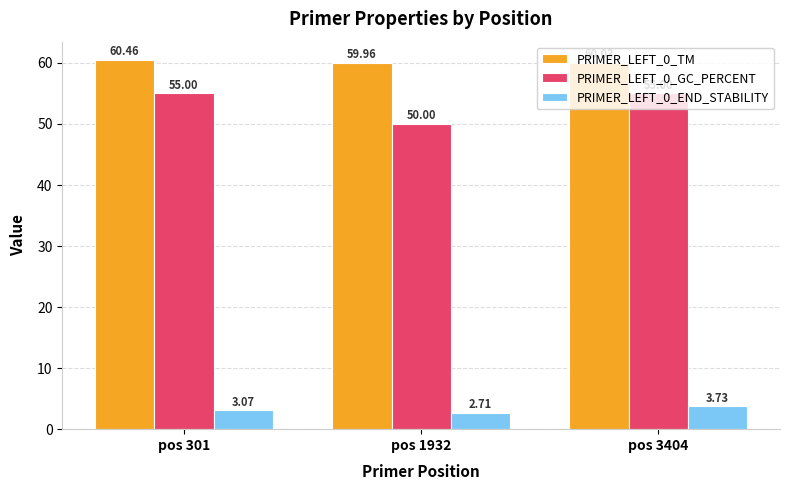

Are the bars horizontal?

No